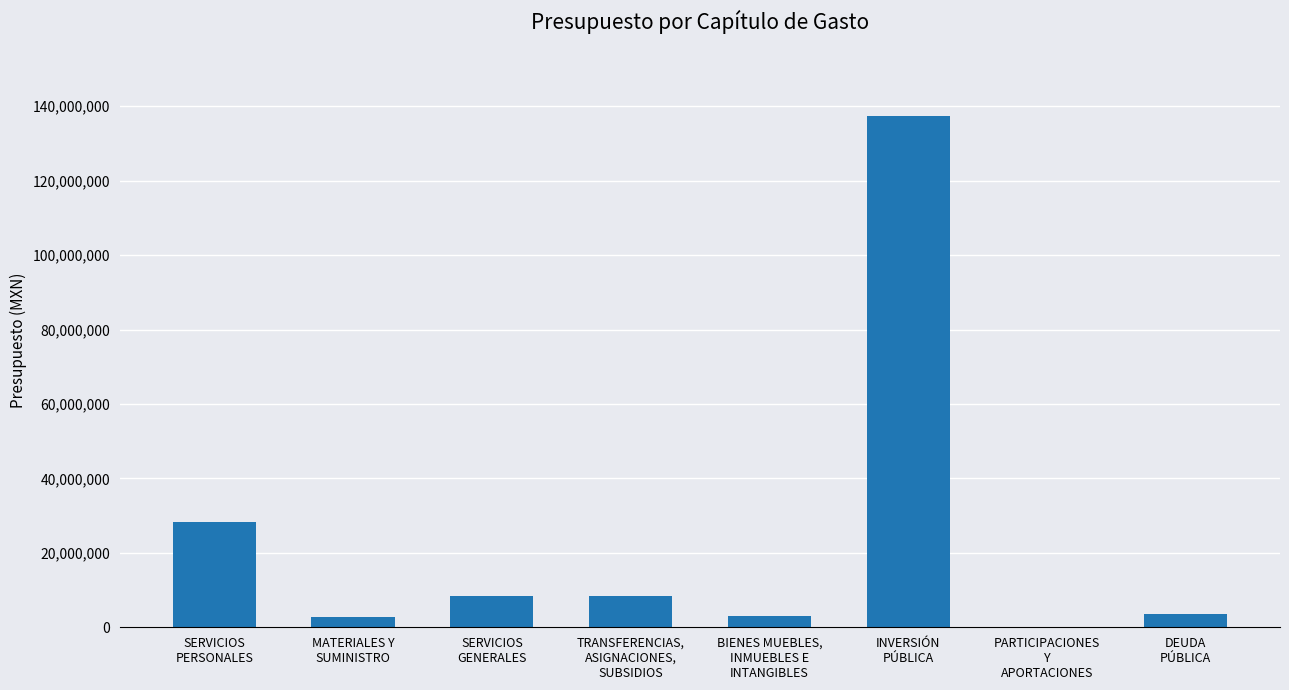

How many positive values are there?

7